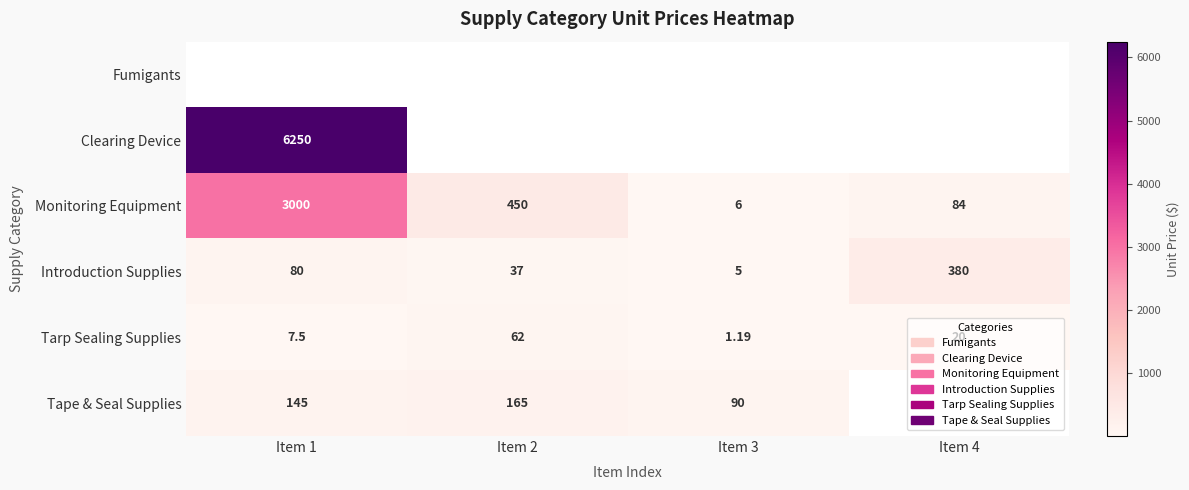

Rank the categories by Tarp Sealing Supplies value from highest to lowest.

Item 2, Item 4, Item 1, Item 3